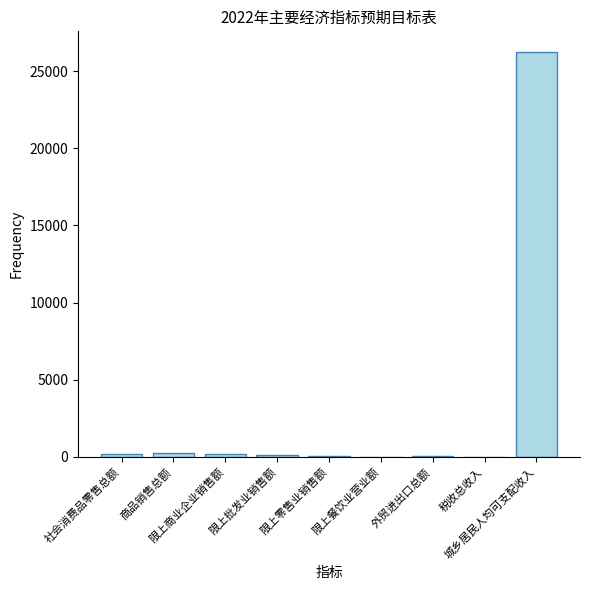

What is the greatest value displayed?

26262.0